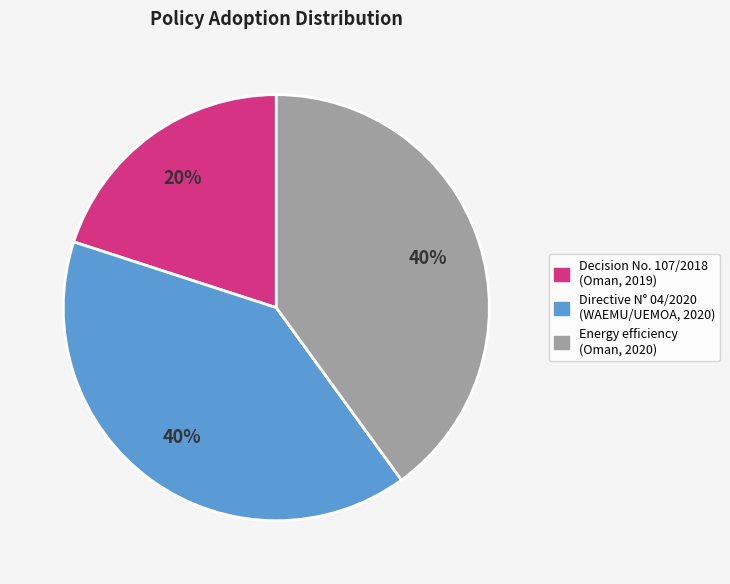

Count the number of slices in the pie.

3